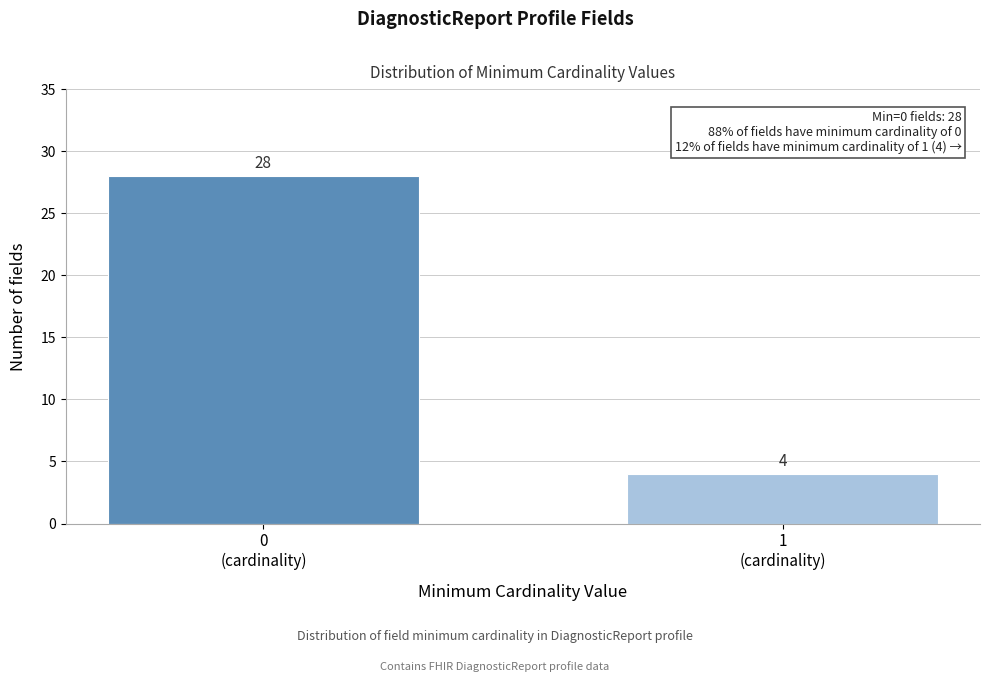

Reading left to right, list all the values displayed in this chart.

28	4